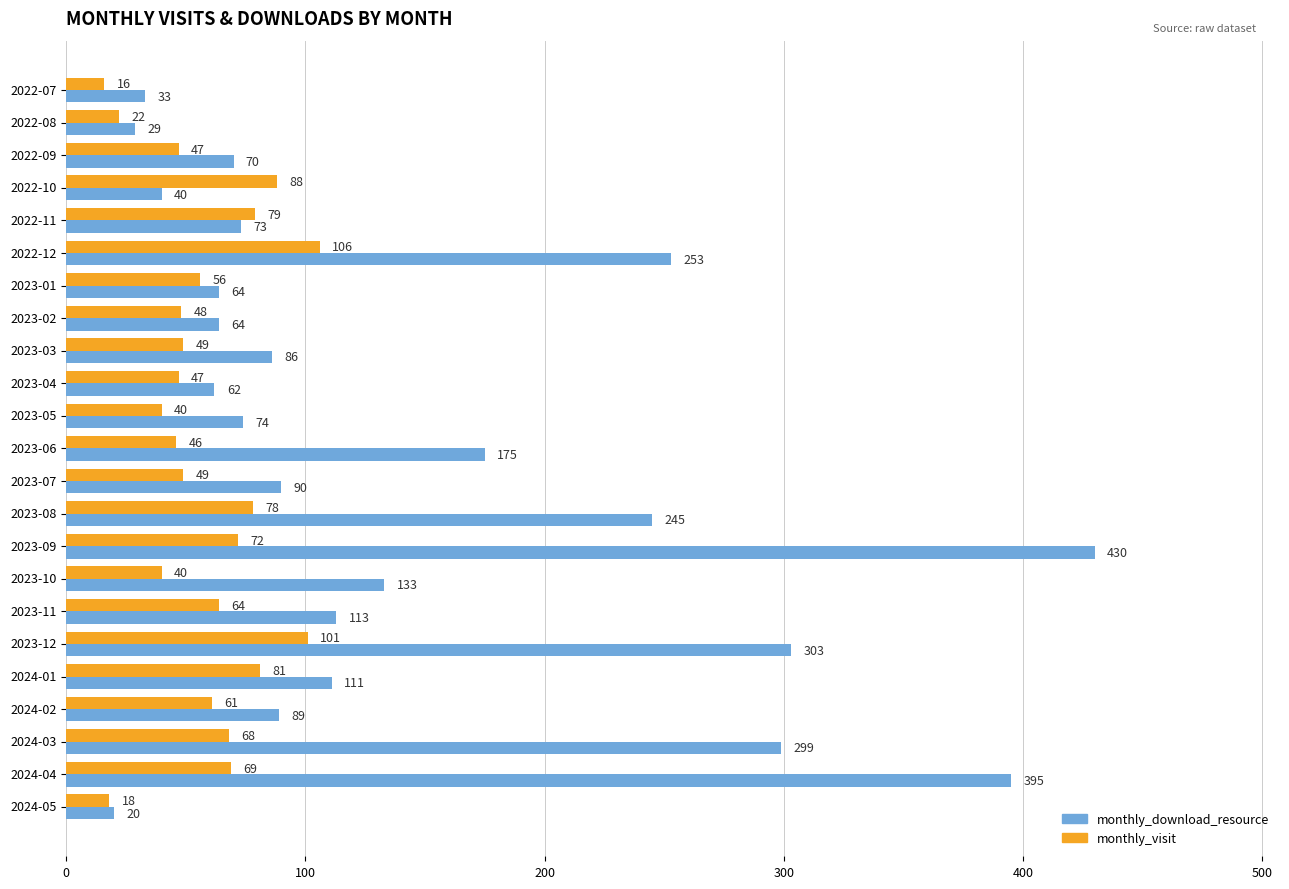

What is the minimum value shown in the chart?

16